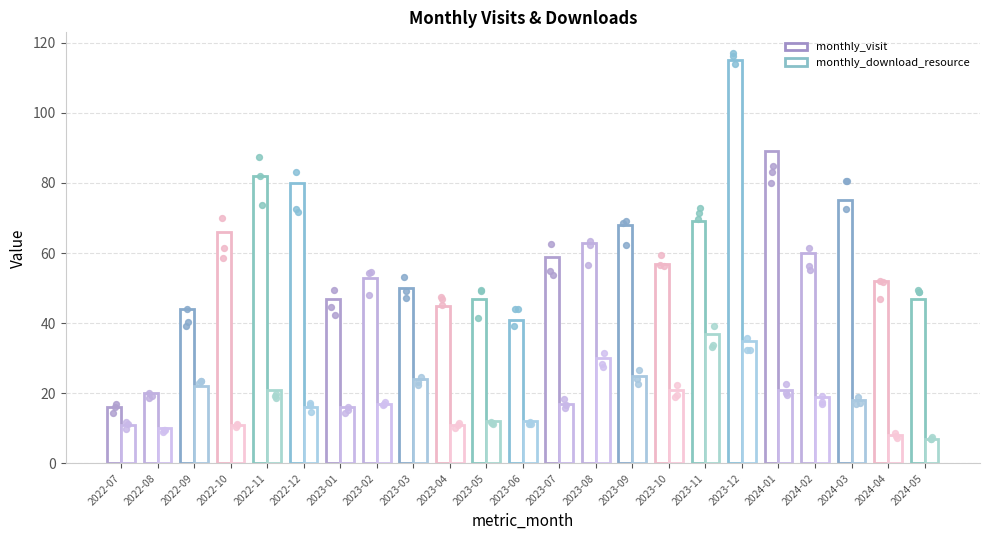

What are all the series names shown in the legend?

monthly_visit, monthly_download_resource